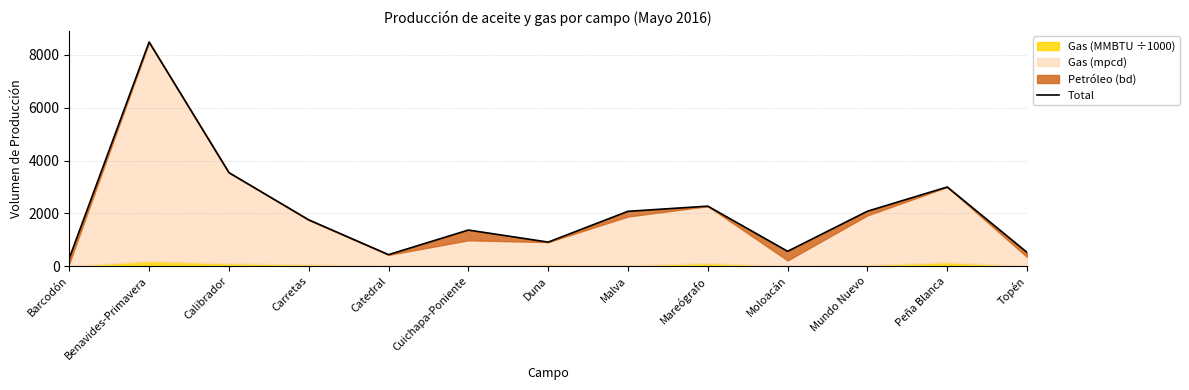

List the labels in order of value, largest first.

Benavides-Primavera, Calibrador, Peña Blanca, Mareógrafo, Mundo Nuevo, Malva, Carretas, Cuichapa-Poniente, Duna, Moloacán, Topén, Catedral, Barcodón